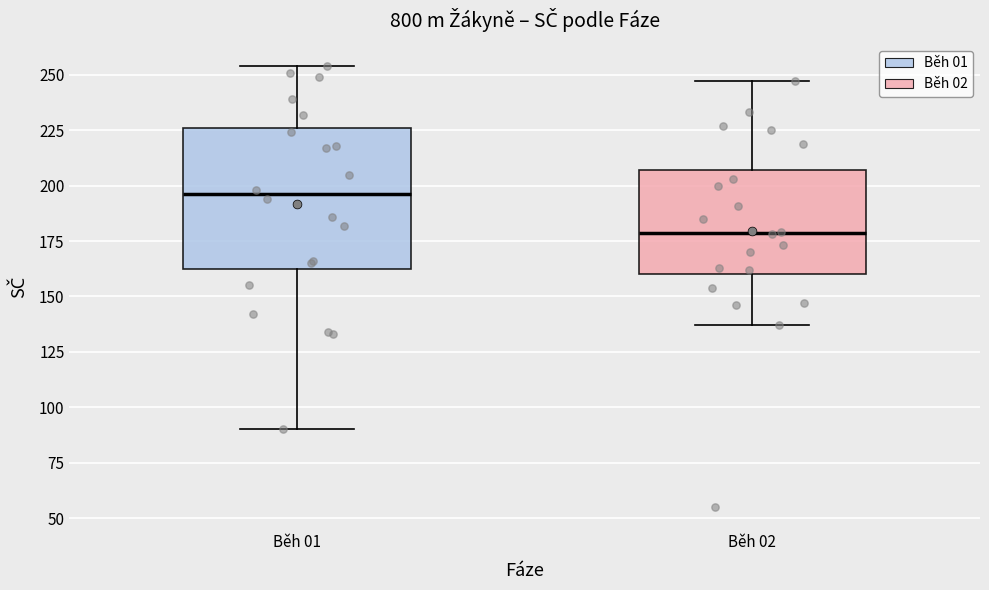

Reading left to right, read every box against the y-axis: the position of its median line, the range the box covers, and the ends of its whiskers. The values are not printed on the chart, so give them approximately, as read against the axis.

Běh 01: median 195, box 165 to 225, whiskers 90 to 255
Běh 02: median 180, box 160 to 205, whiskers 135 to 245